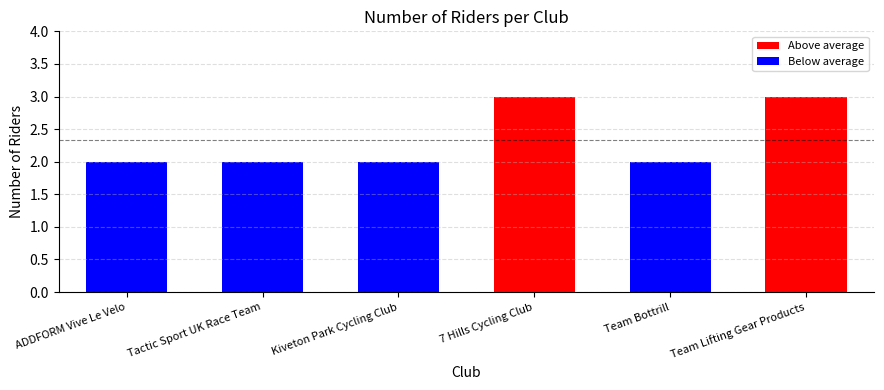

What is the label of the 2nd bar from the right?

Team Bottrill